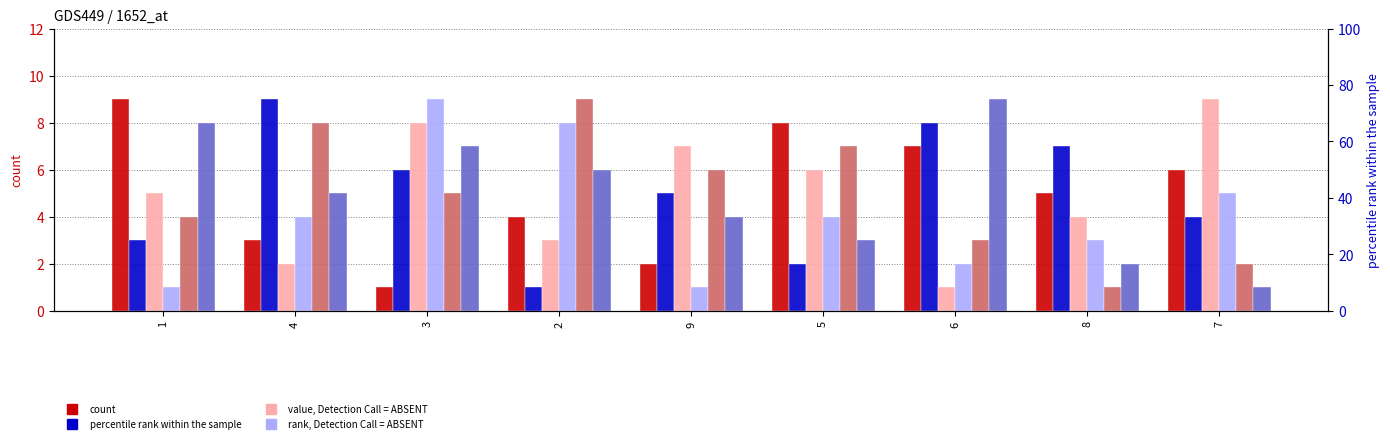

Reading left to right, what are all the values shown in this chart?

col_4: 9	3	1	4	2	8	7	5	6
col_8: 3	9	6	1	5	2	8	7	4
col_3: 5	2	8	3	7	6	1	4	9
col_2: 1	4	9	8	1	4	2	3	5
col_6: 4	8	5	9	6	7	3	1	2
col_7: 8	5	7	6	4	3	9	2	1